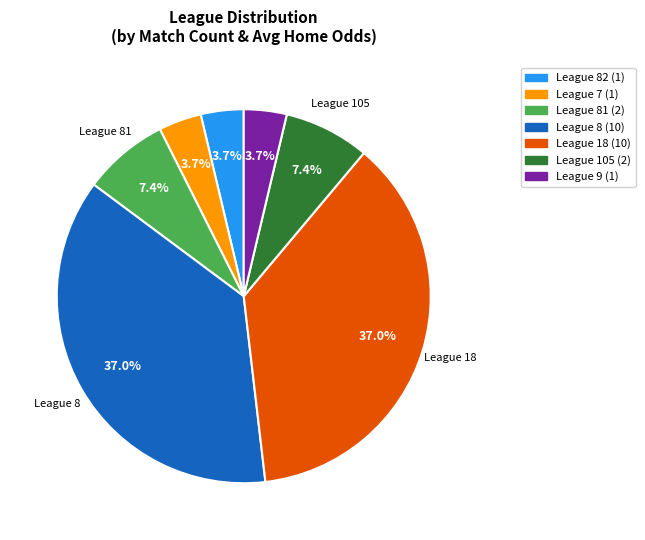

Is there a majority slice in this chart?

No